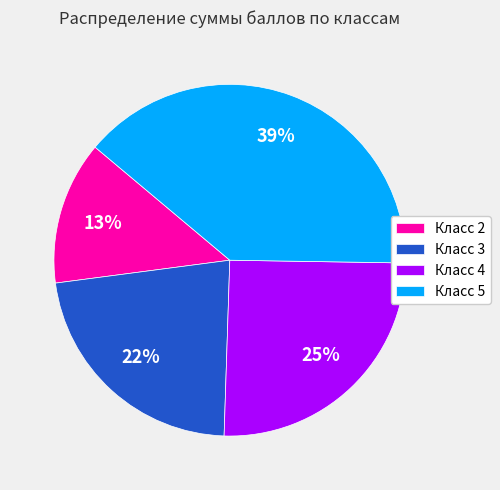

What is the largest slice in the pie chart?

Класс 5